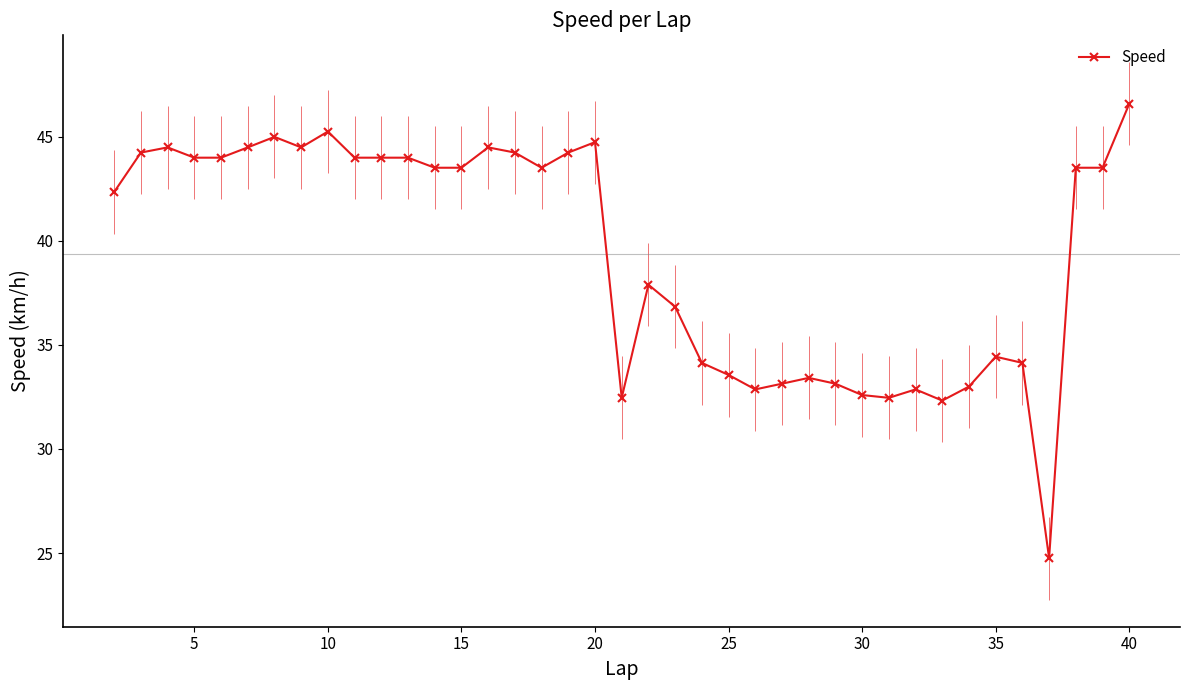

What is the lowest value of the Speed series?

24.8